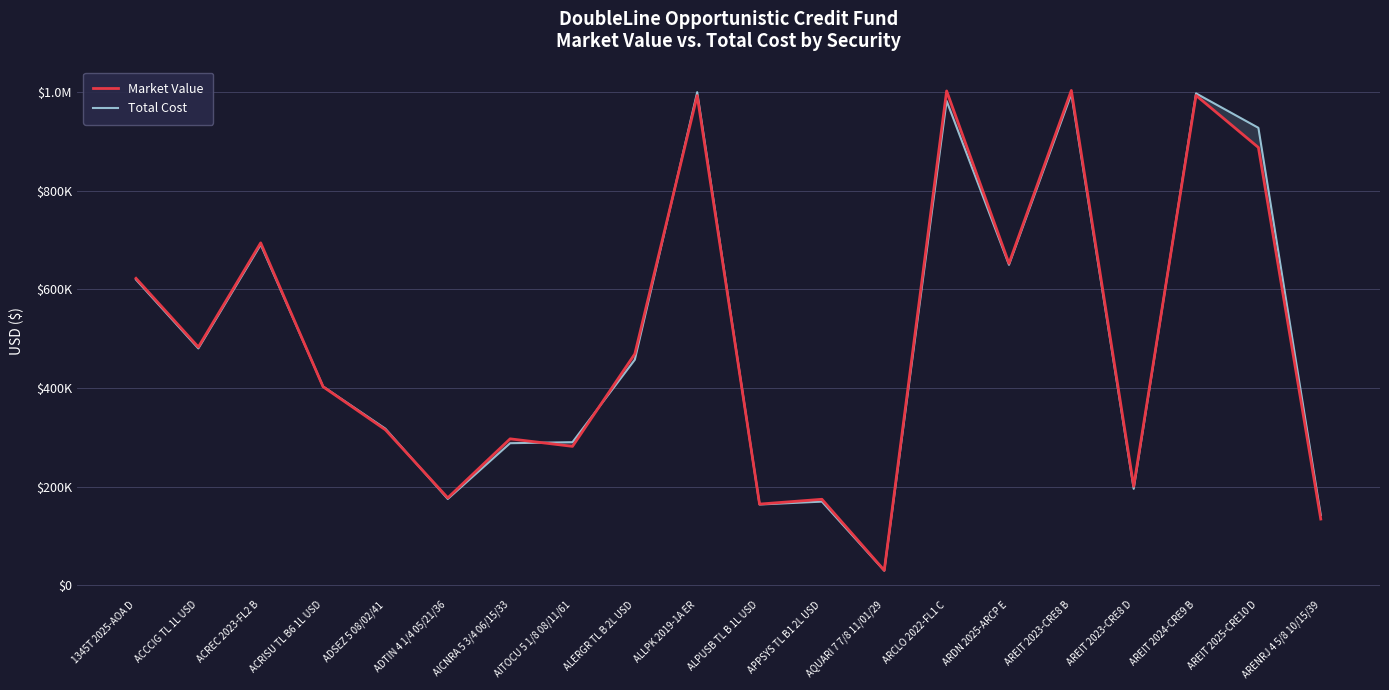

What is the label of the 10th point from the right?

ALPUSB TL B 1L USD